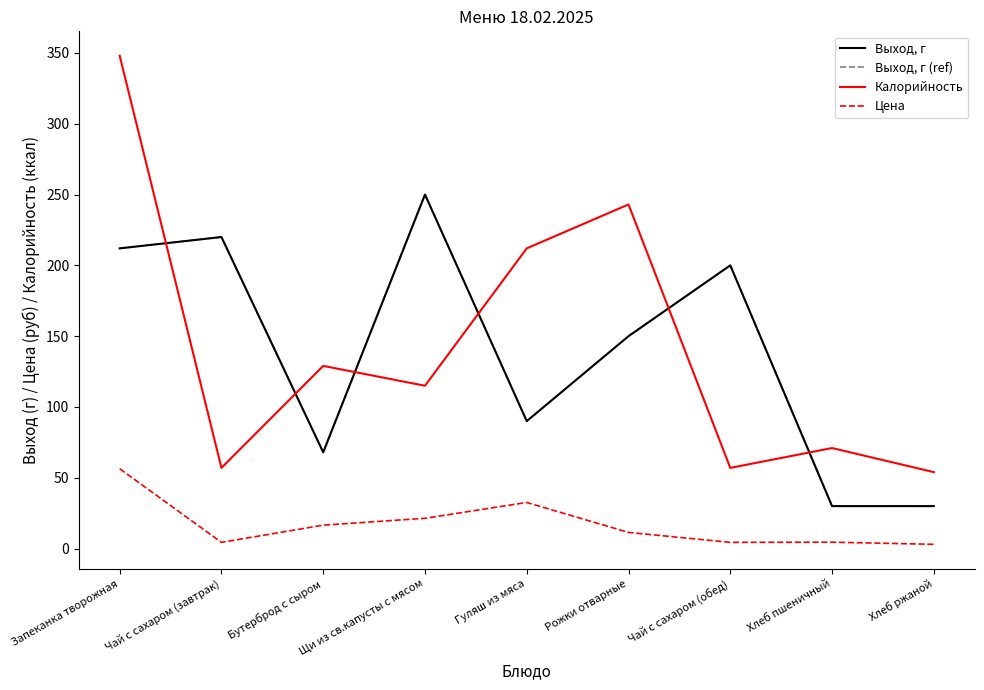

Reading right to left, transcribe all the data shown in this chart.

Выход, г: Хлеб ржаной=30.0	Хлеб пшеничный=30.0	Чай с сахаром (обед)=200.0	Рожки отварные=150.0	Гуляш из мяса=90.0	Щи из св.капусты с мясом=250.0	Бутерброд с сыром=68.0	Чай с сахаром (завтрак)=220.0	Запеканка творожная=212.0
Выход, г (ref): Хлеб ржаной=30.0	Хлеб пшеничный=30.0	Чай с сахаром (обед)=200.0	Рожки отварные=150.0	Гуляш из мяса=90.0	Щи из св.капусты с мясом=250.0	Бутерброд с сыром=68.0	Чай с сахаром (завтрак)=220.0	Запеканка творожная=212.0
Калорийность: Хлеб ржаной=54.0	Хлеб пшеничный=71.0	Чай с сахаром (обед)=57.0	Рожки отварные=243.0	Гуляш из мяса=212.0	Щи из св.капусты с мясом=115.0	Бутерброд с сыром=129.0	Чай с сахаром (завтрак)=57.0	Запеканка творожная=348.0
Цена: Хлеб ржаной=3.0	Хлеб пшеничный=4.5	Чай с сахаром (обед)=4.4	Рожки отварные=11.4	Гуляш из мяса=32.6	Щи из св.капусты с мясом=21.4	Бутерброд с сыром=16.6	Чай с сахаром (завтрак)=4.4	Запеканка творожная=56.4